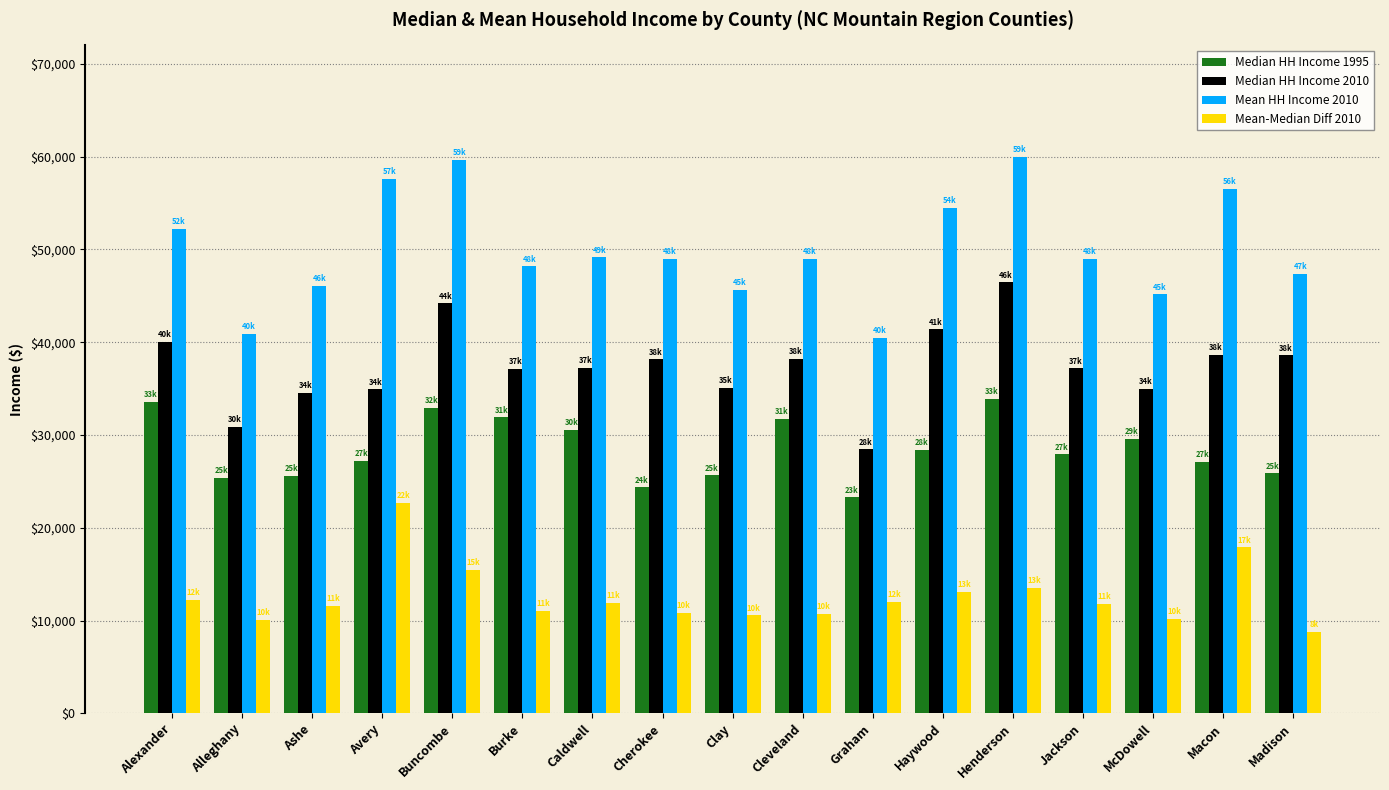

Which series has the widest spread of values?

Mean HH Income 2010